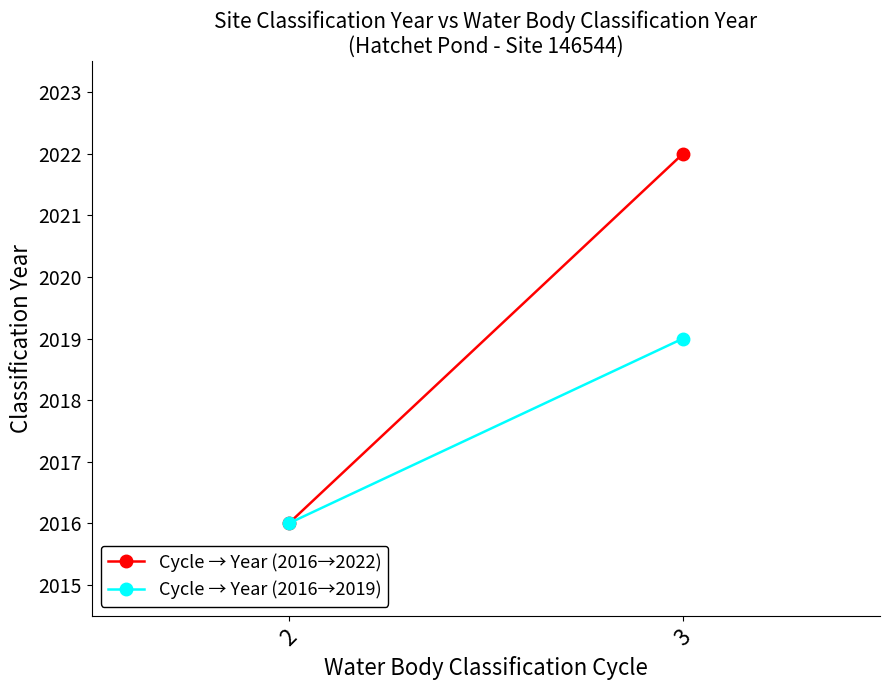

Is it true that Cycle → Year (2016→2022) equals 3178 at 2?

False